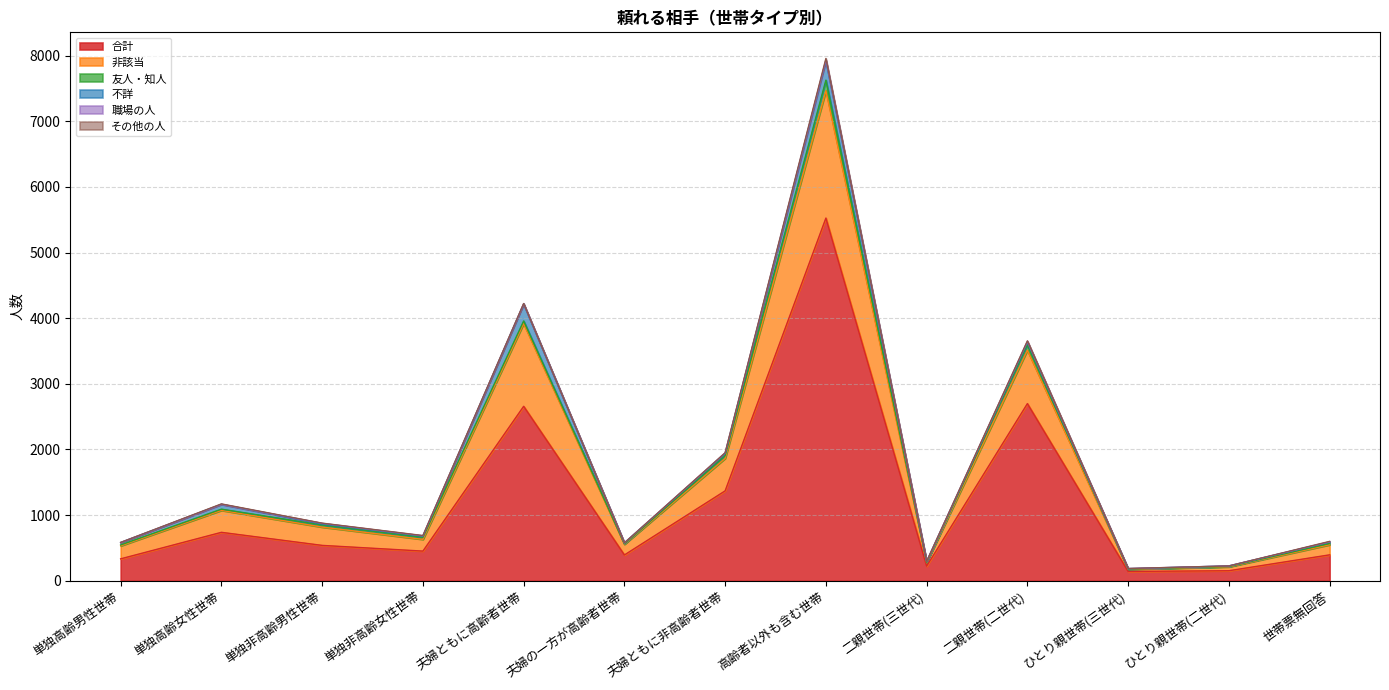

True or false: 職場の人 has more than 2 interior local peaks.

True